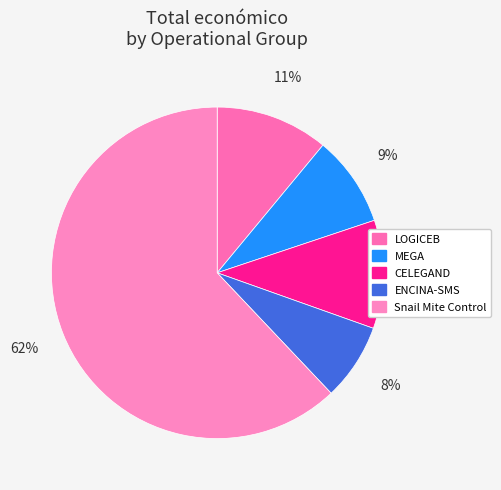

True or false: CELEGAND accounts for 21% of the total.

False